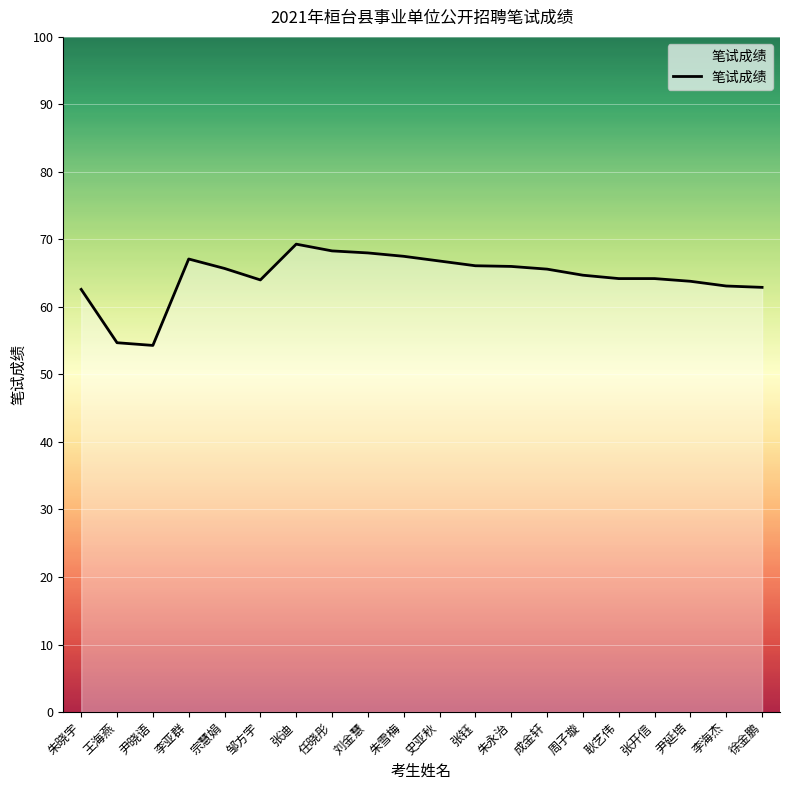

Where does the data first go above 65?

李亚群